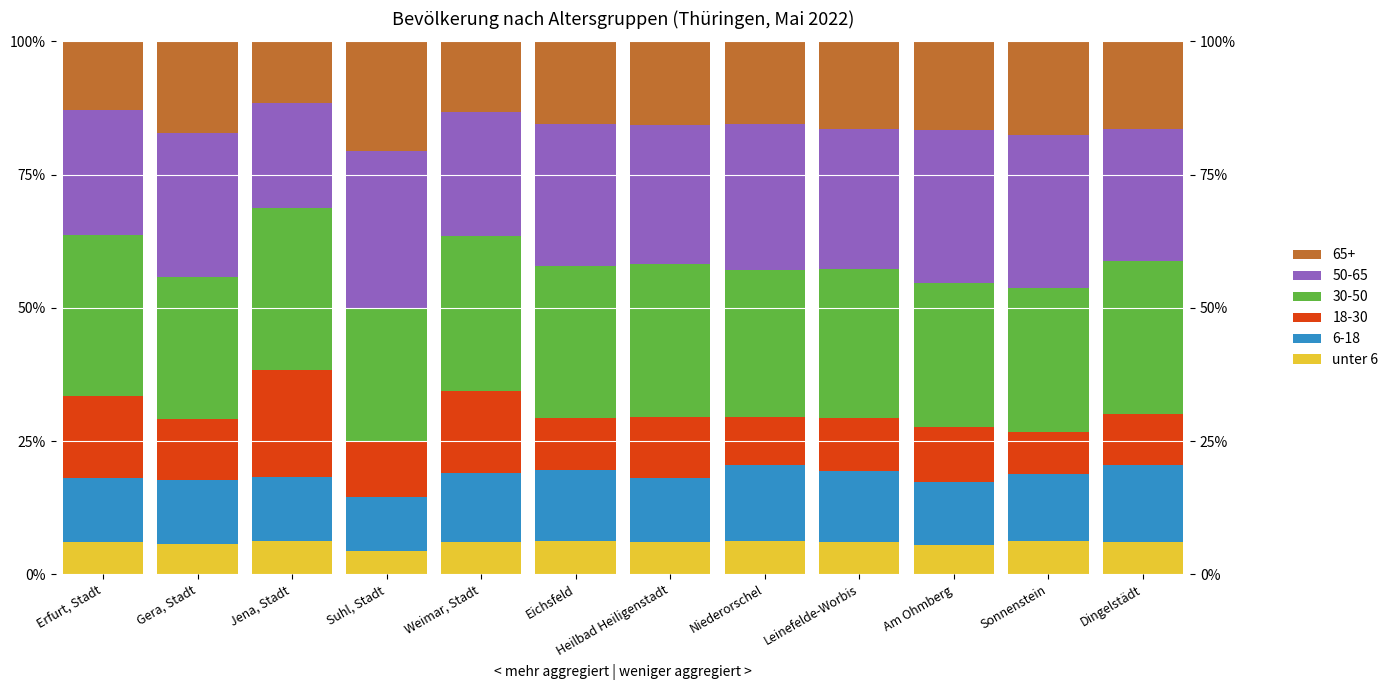

Rank the categories by value from lowest to highest.

Suhl, Stadt, Am Ohmberg, Gera, Stadt, Weimar, Stadt, Dingelstädt, Heilbad Heiligenstadt, Erfurt, Stadt, Leinefelde-Worbis, Jena, Stadt, Niederorschel, Eichsfeld, Sonnenstein